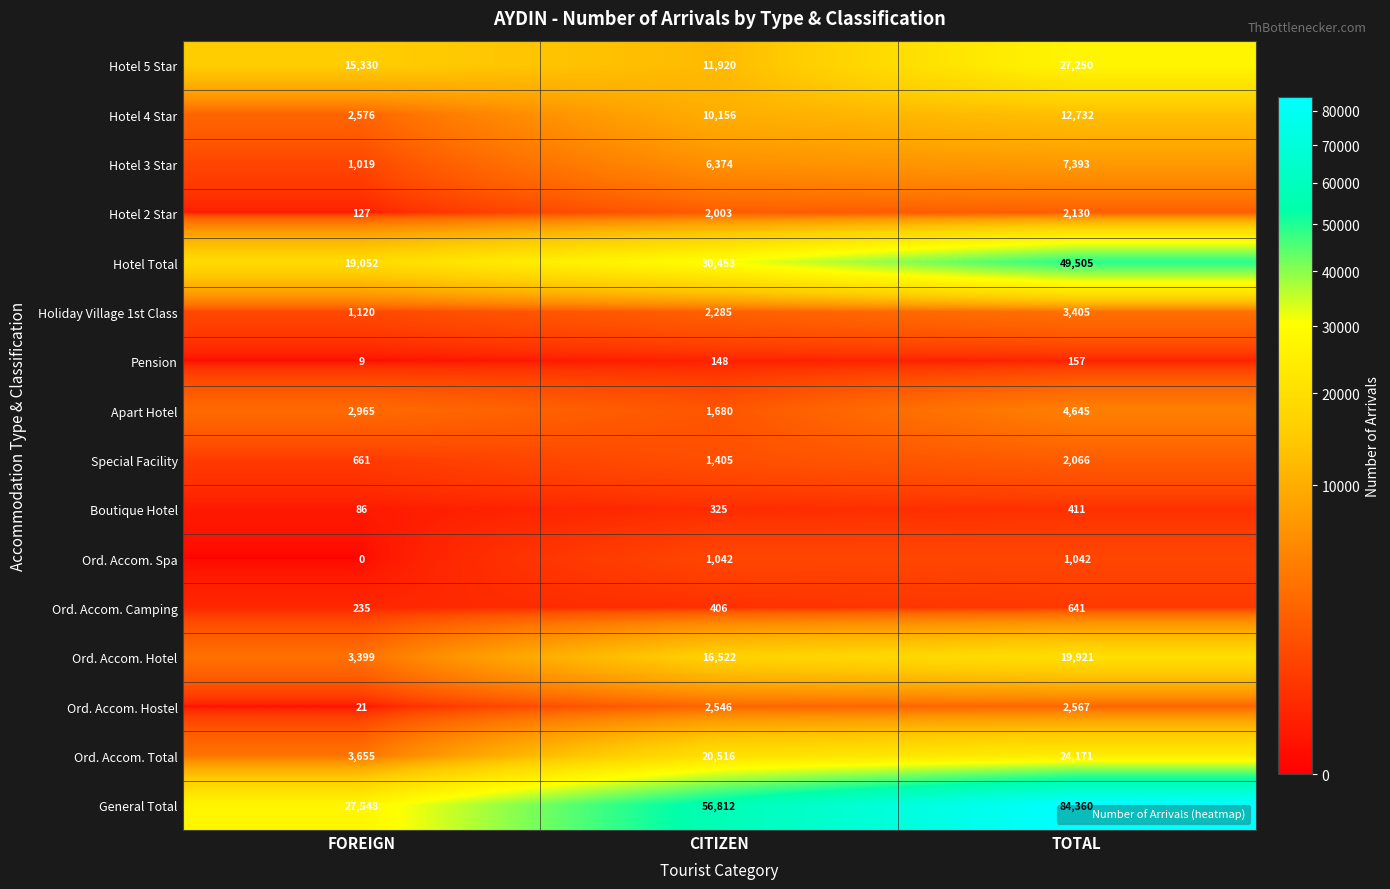

List the labels in order of Boutique Hotel value, smallest first.

FOREIGN, CITIZEN, TOTAL